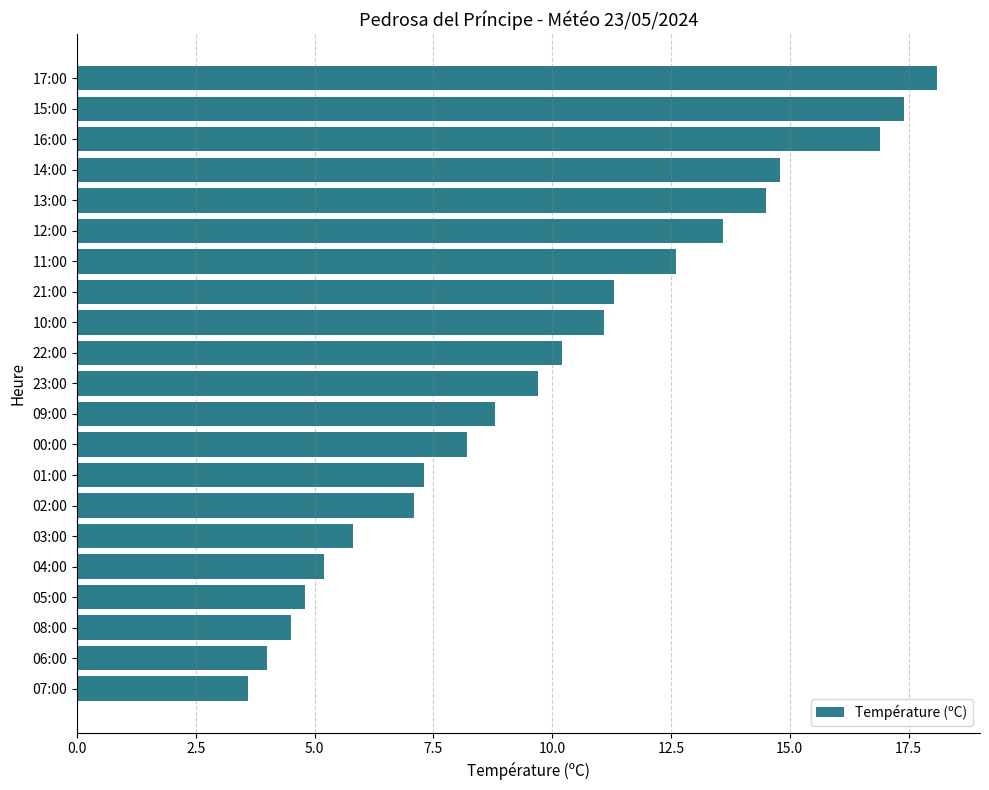

Reading bottom to top, transcribe all the data shown in this chart.

07:00=3.6	06:00=4.0	08:00=4.5	05:00=4.8	04:00=5.2	03:00=5.8	02:00=7.1	01:00=7.3	00:00=8.2	09:00=8.8	23:00=9.7	22:00=10.2	10:00=11.1	21:00=11.3	11:00=12.6	12:00=13.6	13:00=14.5	14:00=14.8	16:00=16.9	15:00=17.4	17:00=18.1